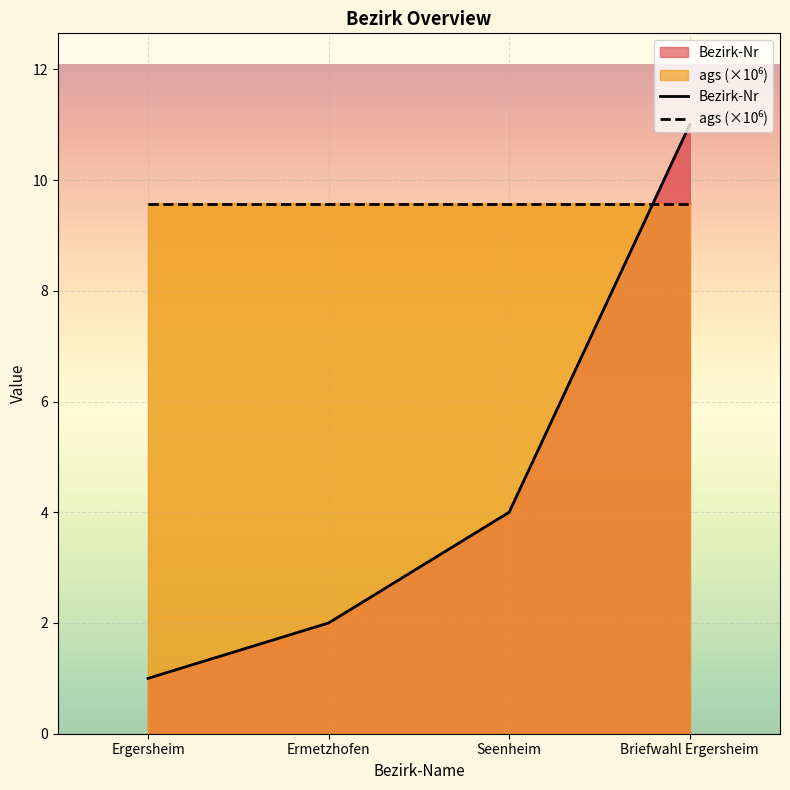

After their last crossing, which series has the higher values: Bezirk-Nr or ags (×10⁶)?

Bezirk-Nr